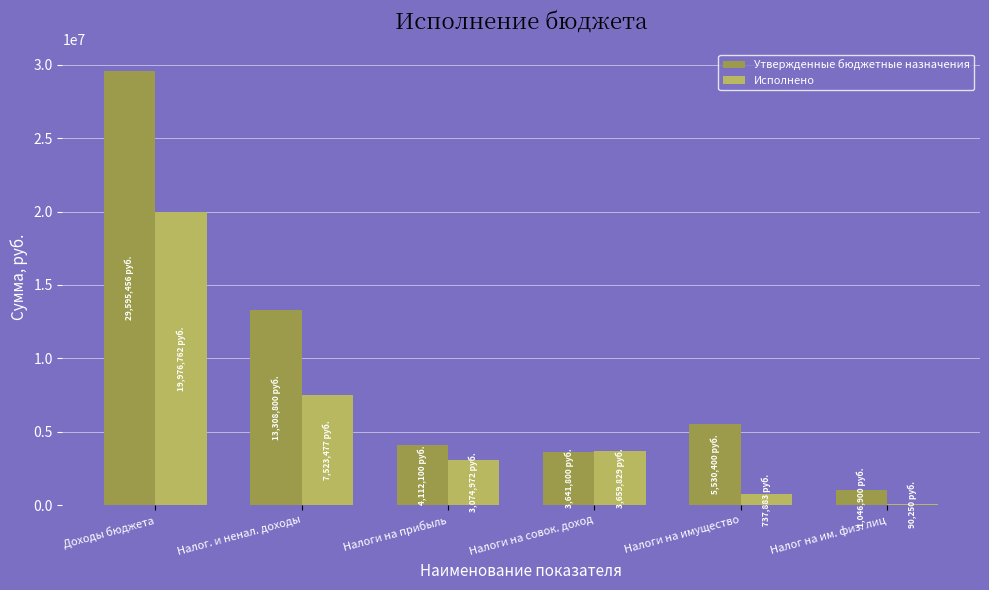

True or false: Утвержденные бюджетные назначения has a value of 5530400.0 at Налоги на имущество.

True